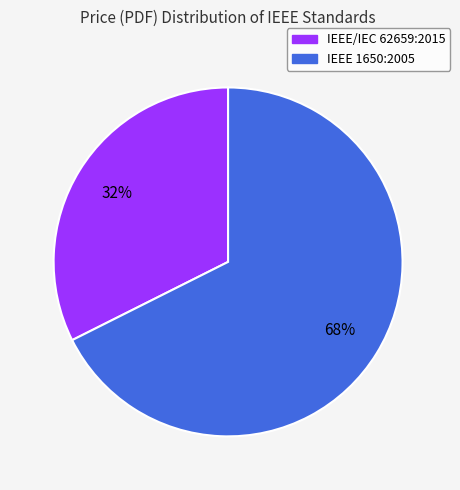

Is the sum of IEEE/IEC 62659:2015 and IEEE 1650:2005 greater than half?

Yes